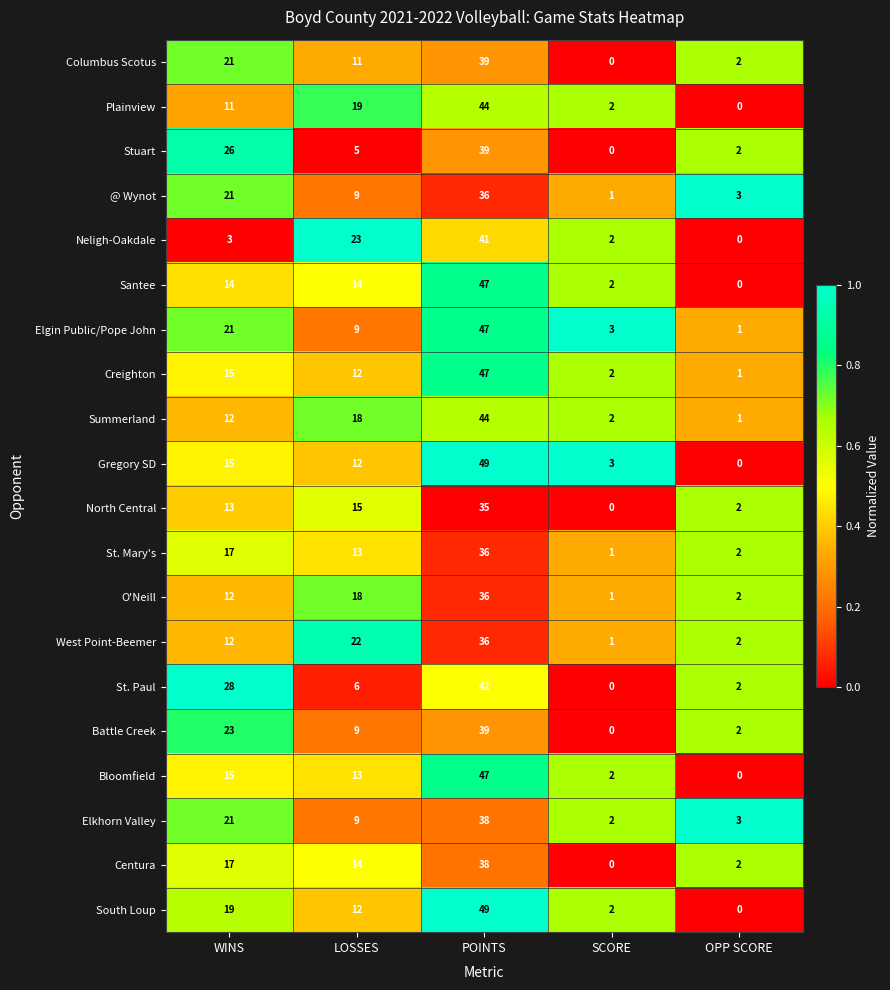

Which series has the largest total across all categories?

South Loup